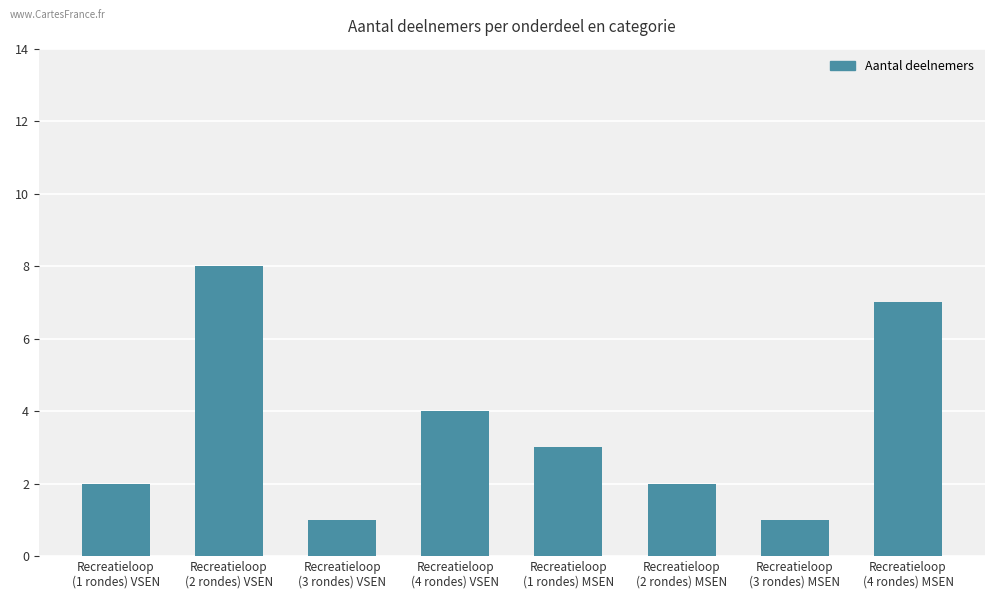

What is the average value?

4